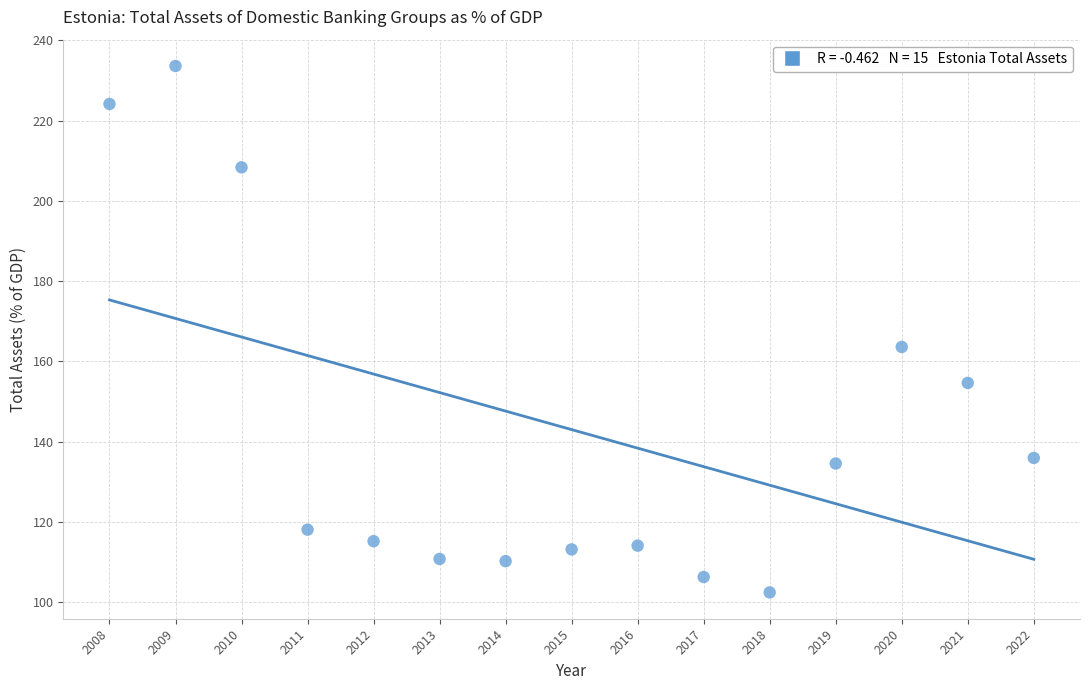

What is the range of X values (max minus min)?

14.0